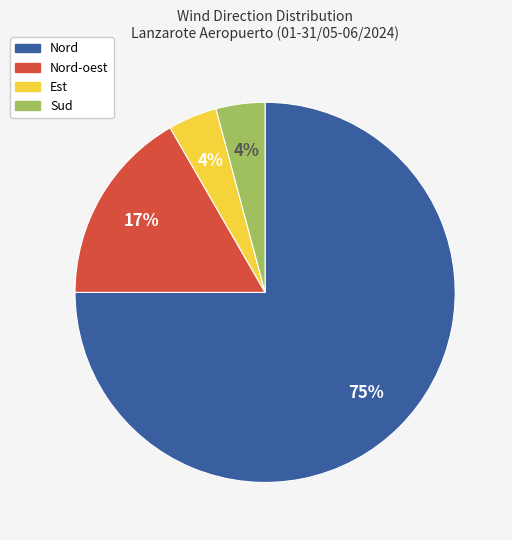

Which has a higher value, Nord or Sud?

Nord